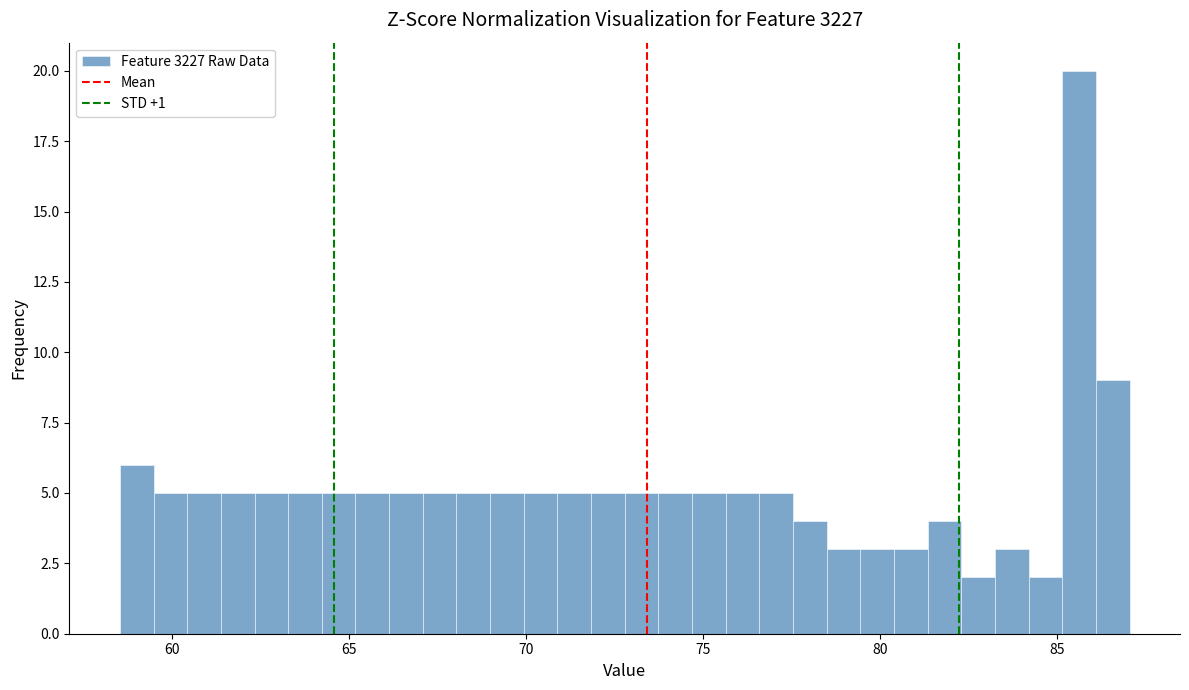

Read against the x-axis, roughly where is the centre of the tallest bar?

85.5